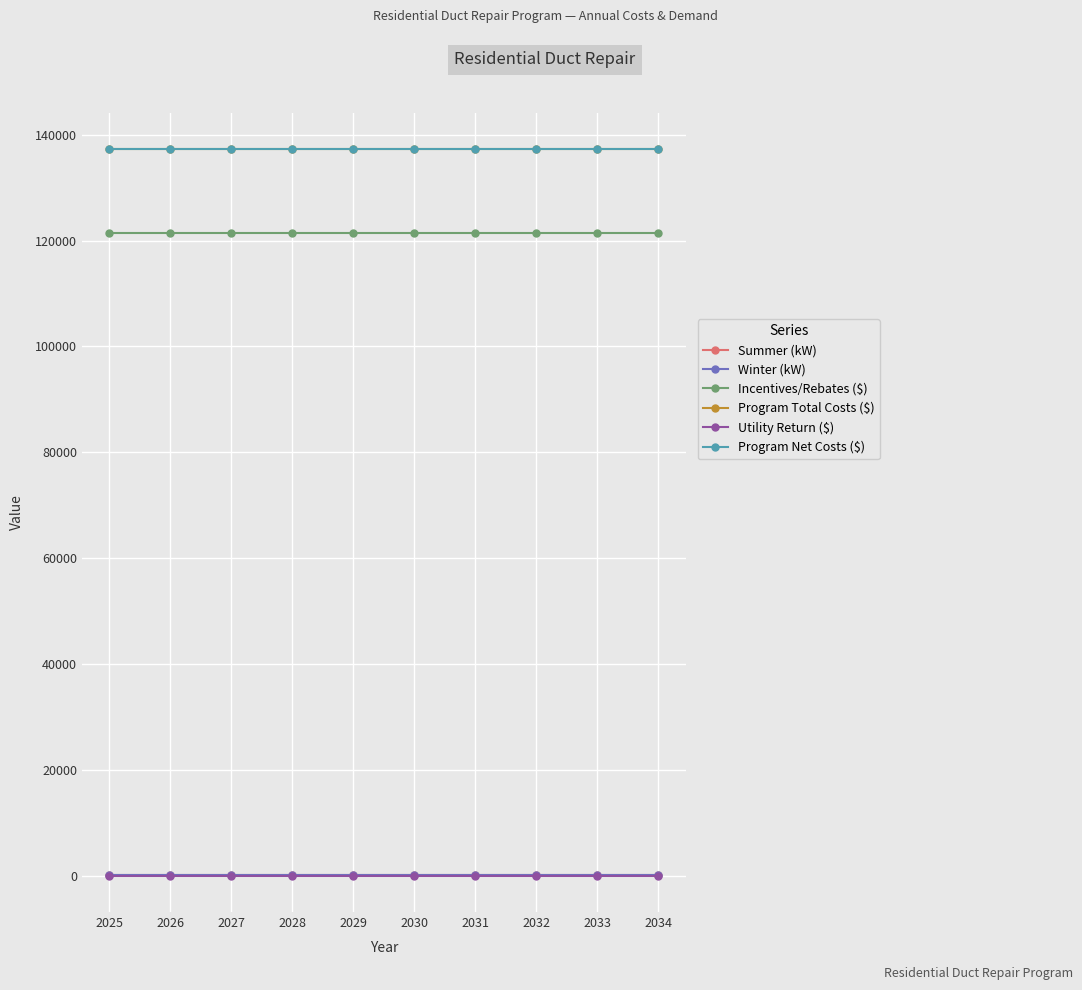

The Incentives/Rebates ($) series shows 121500.0 at 2029. True or false?

True